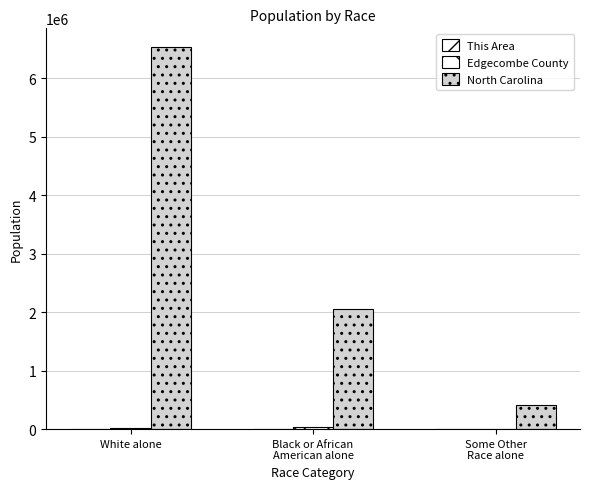

What is the label of the 3rd bar from the left?

Some Other
Race alone